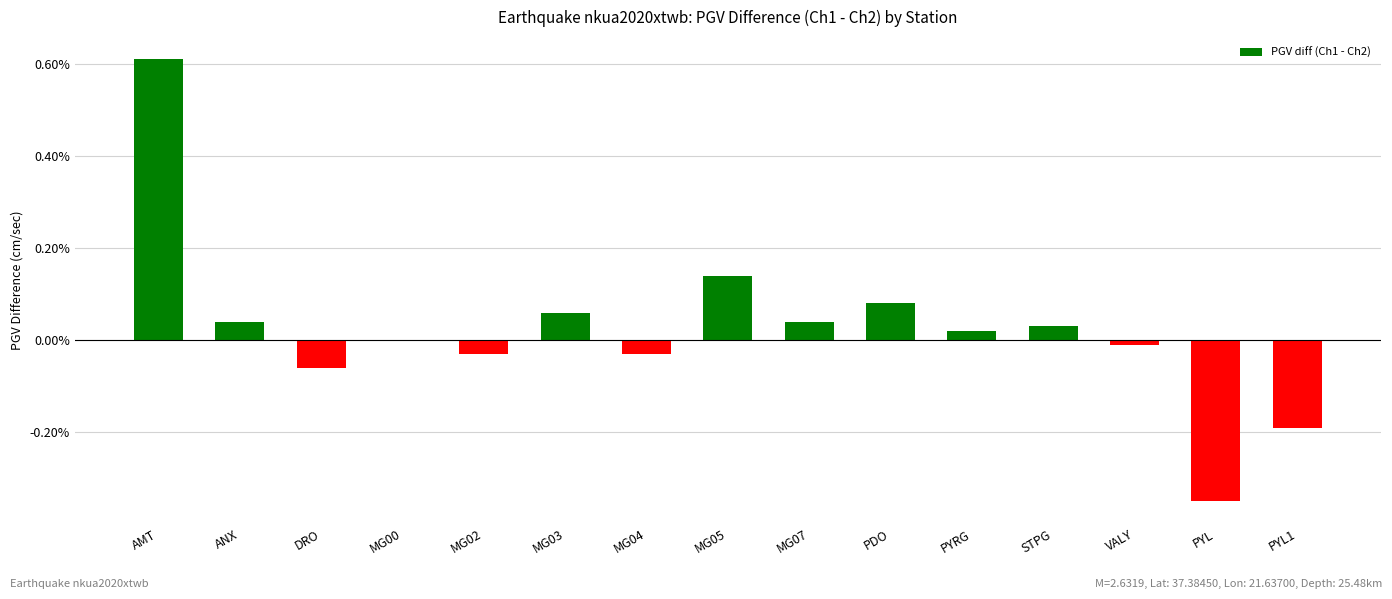

At which label does the data first exceed 0?

AMT